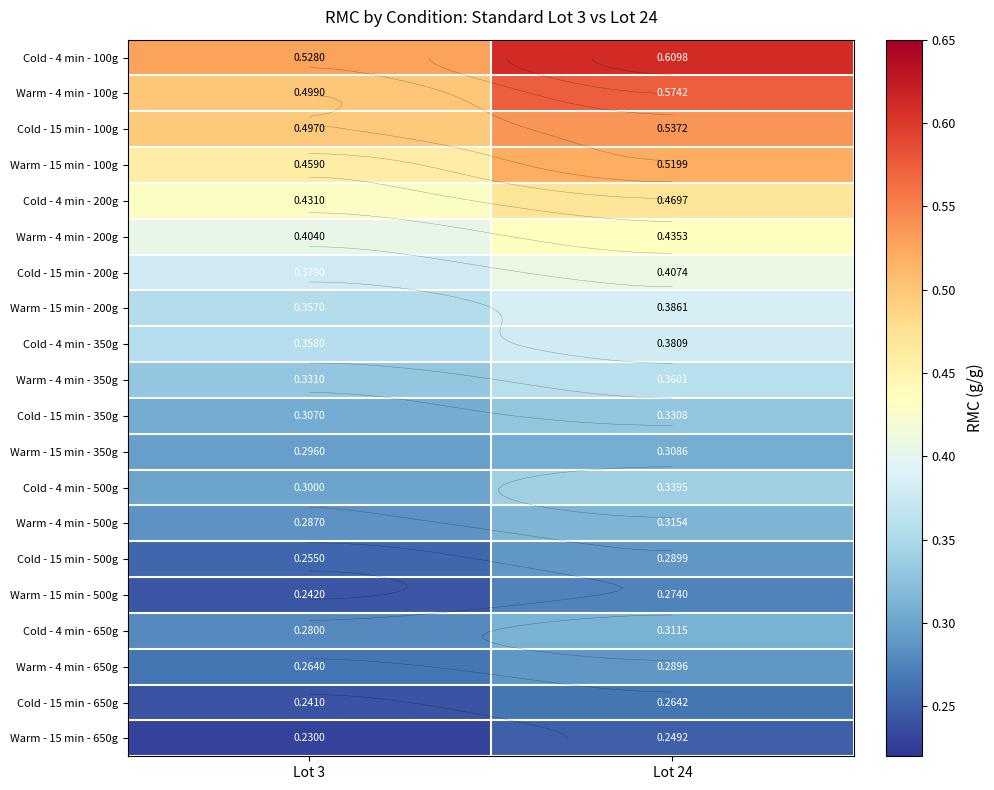

Which label corresponds to the largest value in the chart?

Lot 24